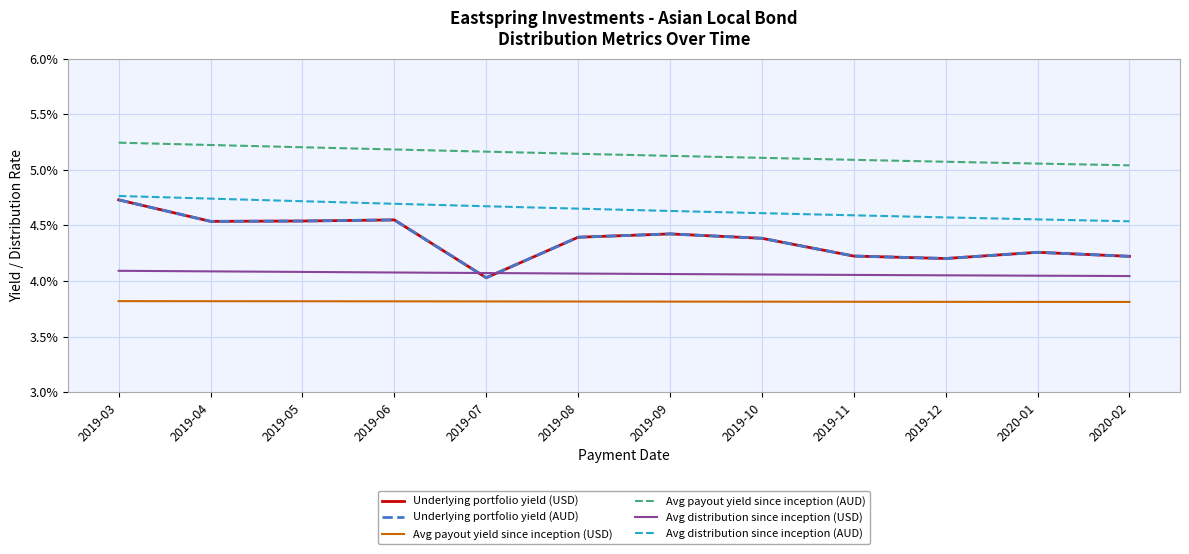

In Underlying portfolio yield (USD), how many points are lower than both neighbors (excluding endpoints)?

3